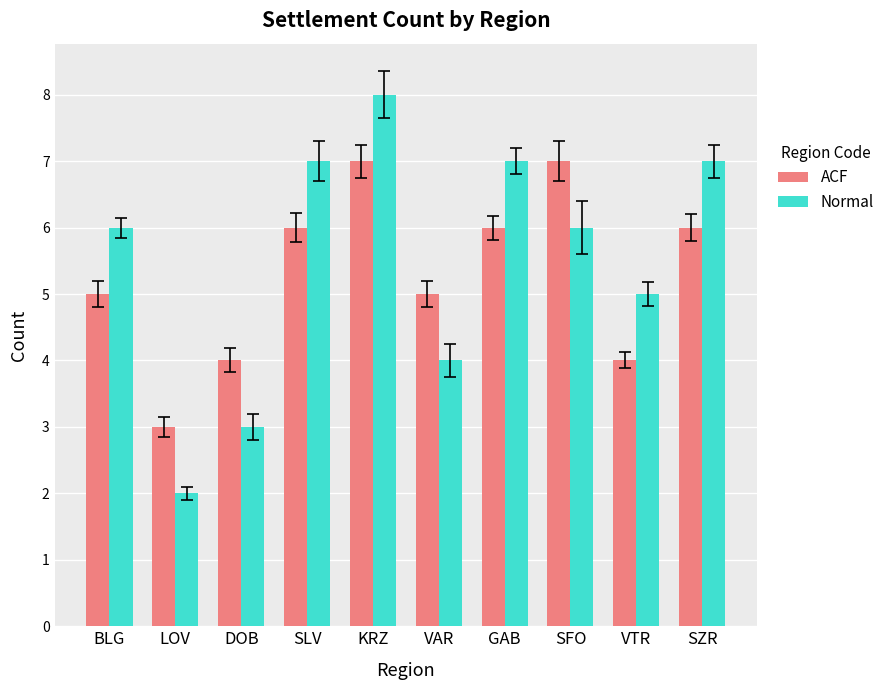

Reading left to right, extract all data points from this chart.

ACF: 5	3	4	6	7	5	6	7	4	6
Normal: 6	2	3	7	8	4	7	6	5	7